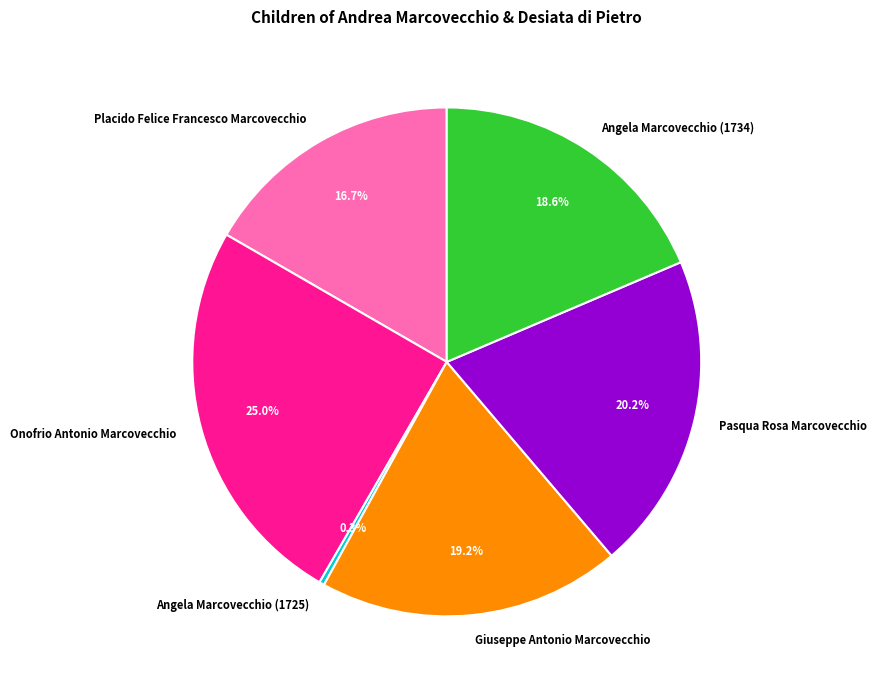

The Placido Felice Francesco Marcovecchio slice represents 27% of the pie. True or false?

False